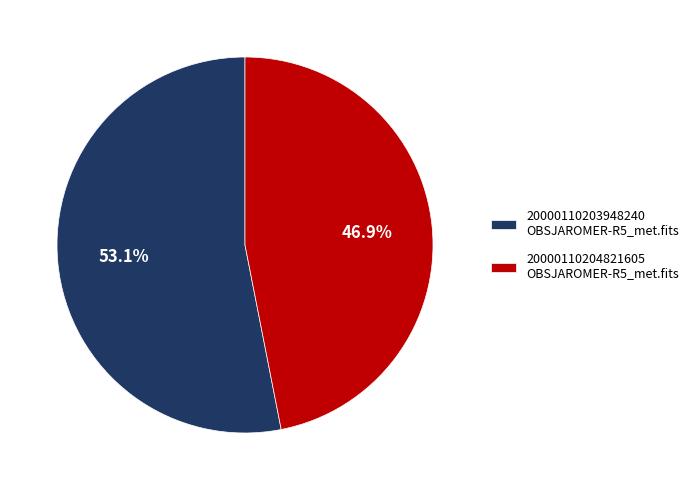

Between 20000110204821605 OBSJAROMER-R5_met.fits and 20000110203948240 OBSJAROMER-R5_met.fits, which is larger?

20000110203948240 OBSJAROMER-R5_met.fits